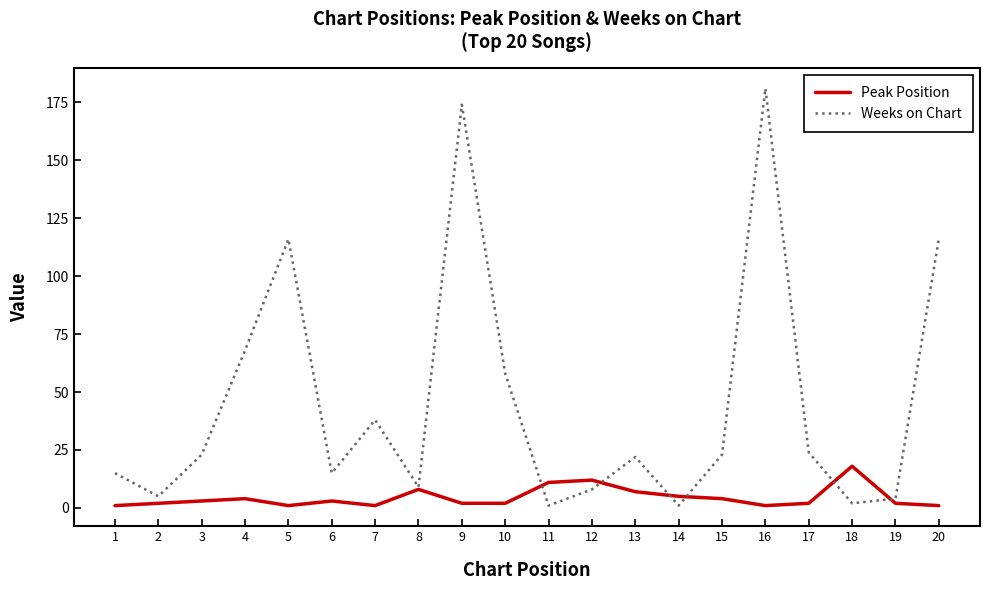

Reading left to right, what are all the values shown in this chart?

Peak Position: 1	2	3	4	1	3	1	8	2	2	11	12	7	5	4	1	2	18	2	1
Weeks on Chart: 15	5	23	68	116	15	38	9	174	58	1	8	22	1	23	181	24	2	4	116